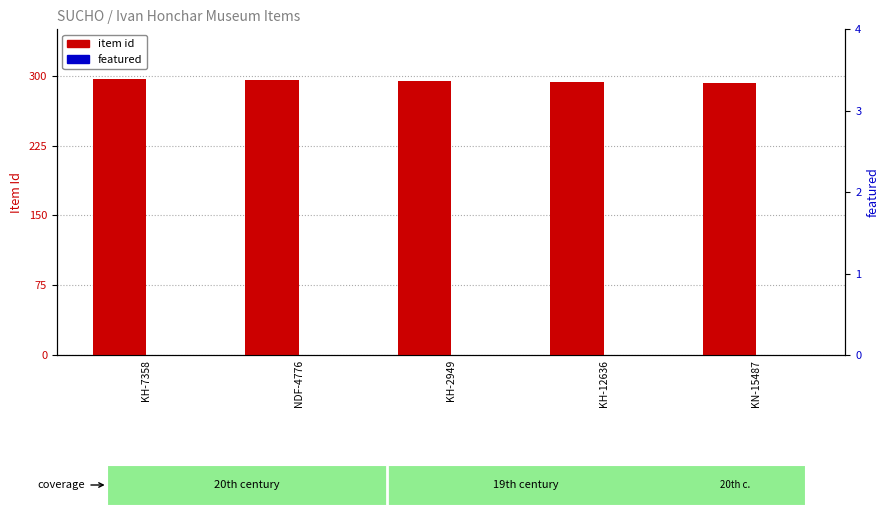

True or false: featured has a value of 0 at KN-15487.

True